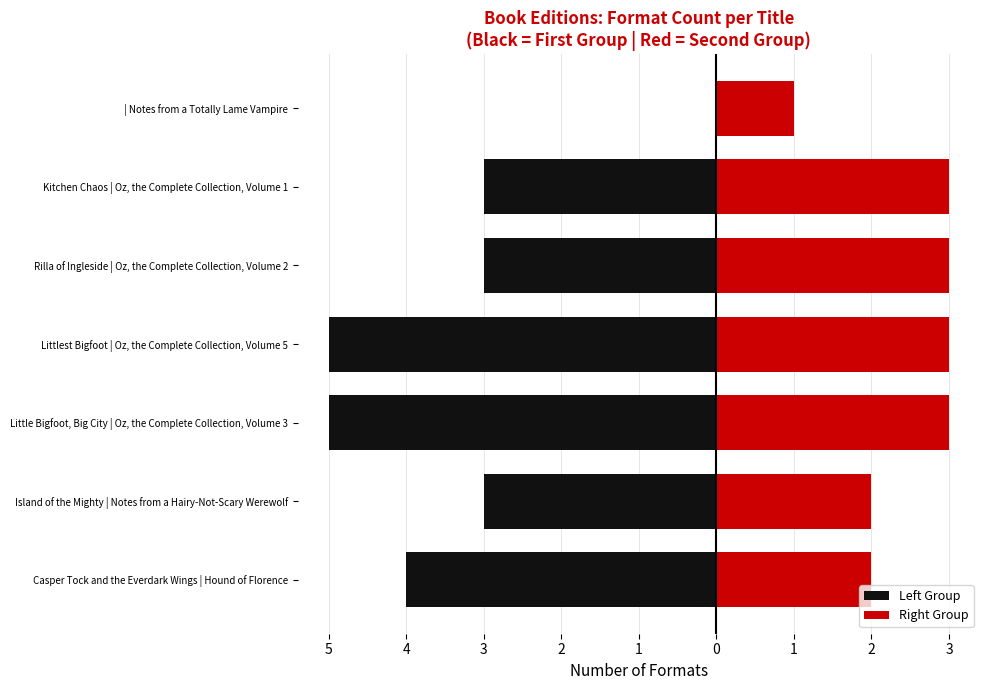

How many data points in Right Group are less than 3?

3